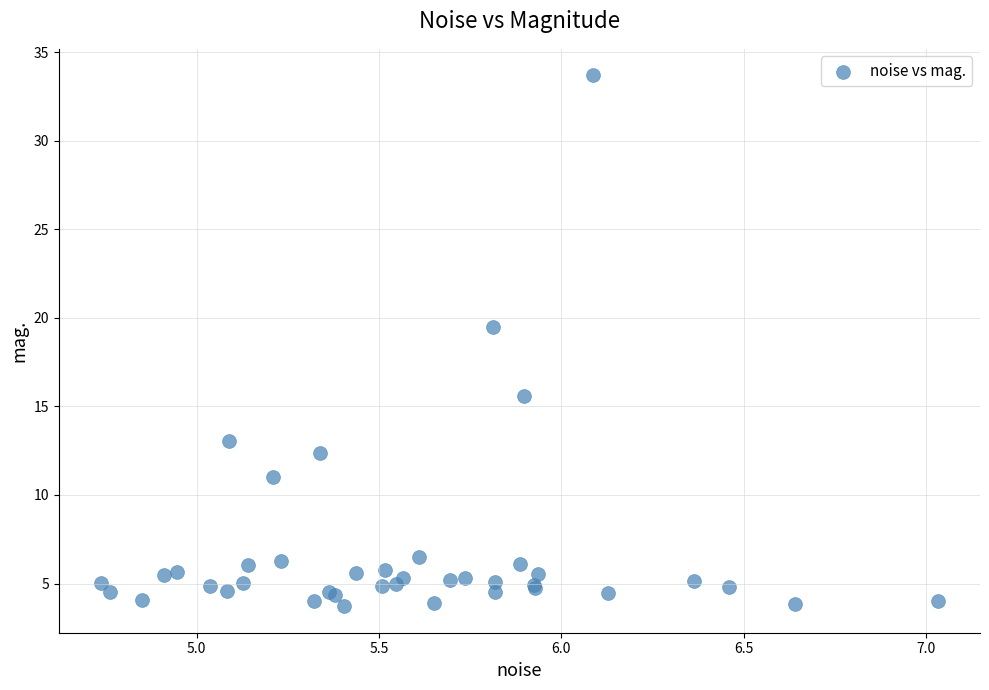

What Y value in the scatter plot is closest to 18?

19.5